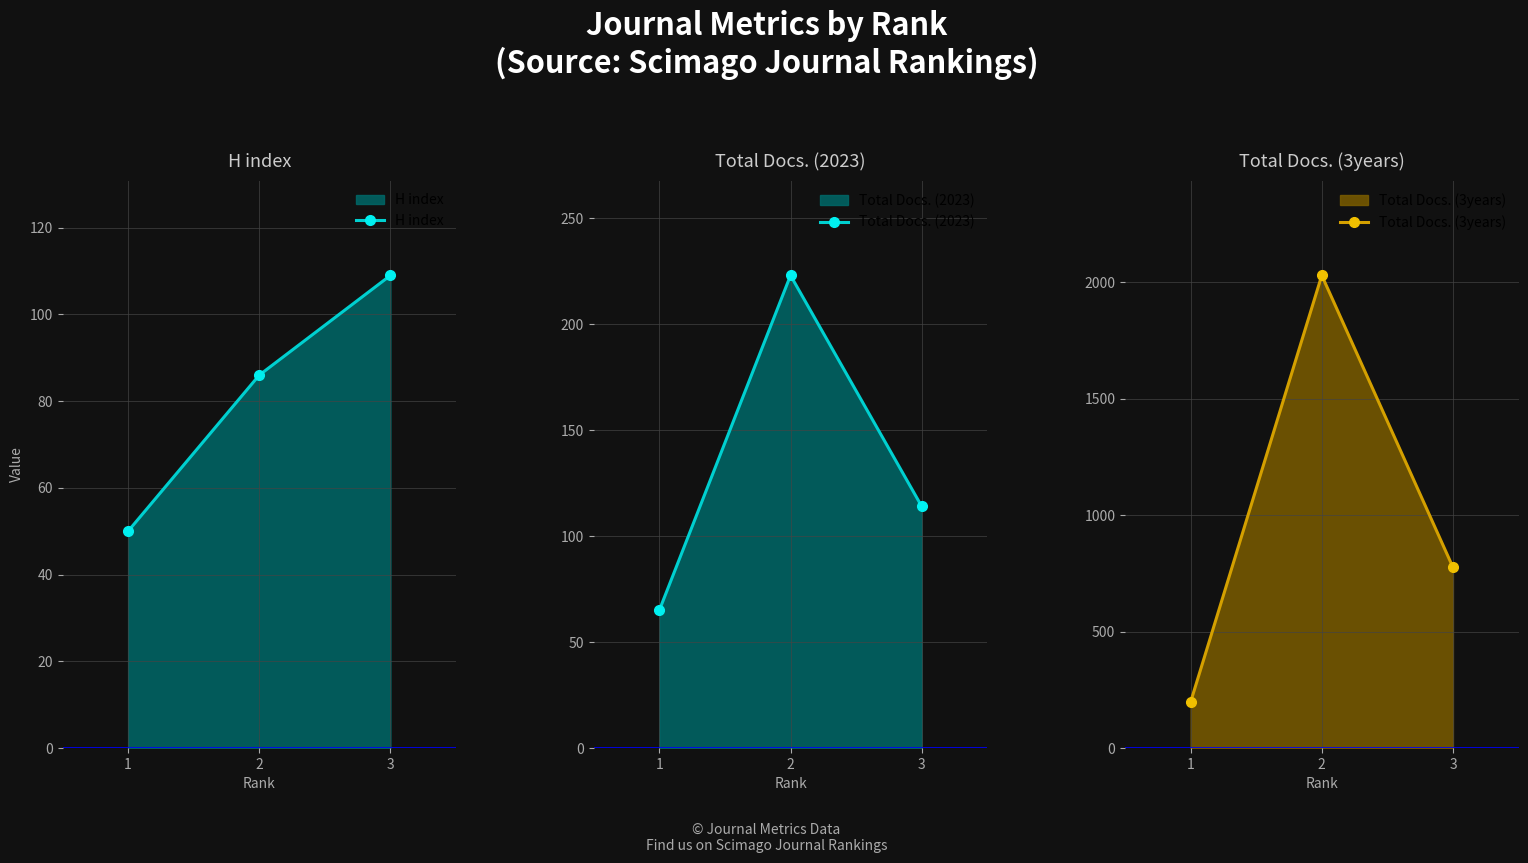

How many lines are shown in the chart?

3